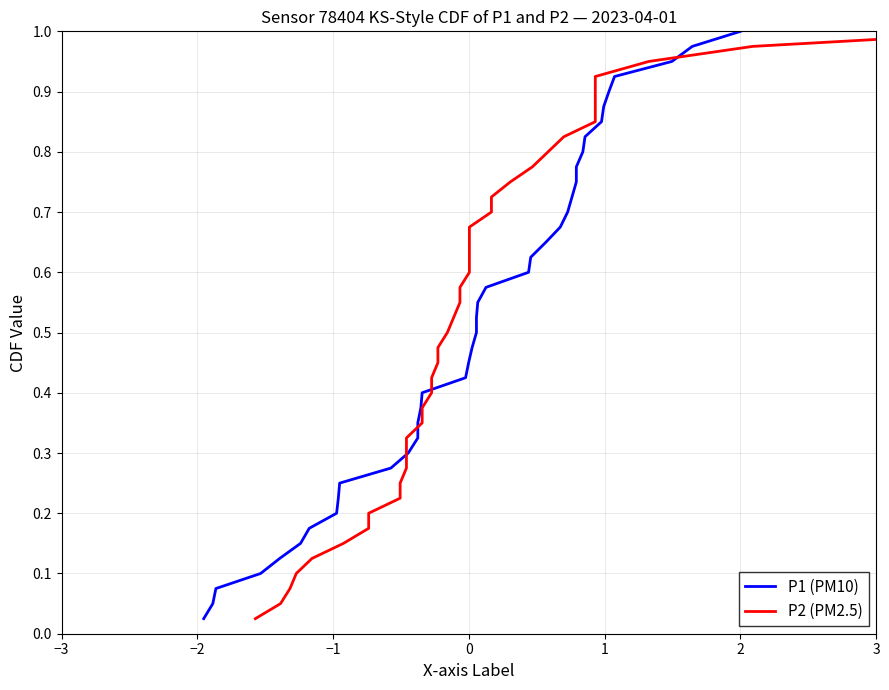

What is the value of the P2 (PM2.5) point at the 27th from the left?

0.7